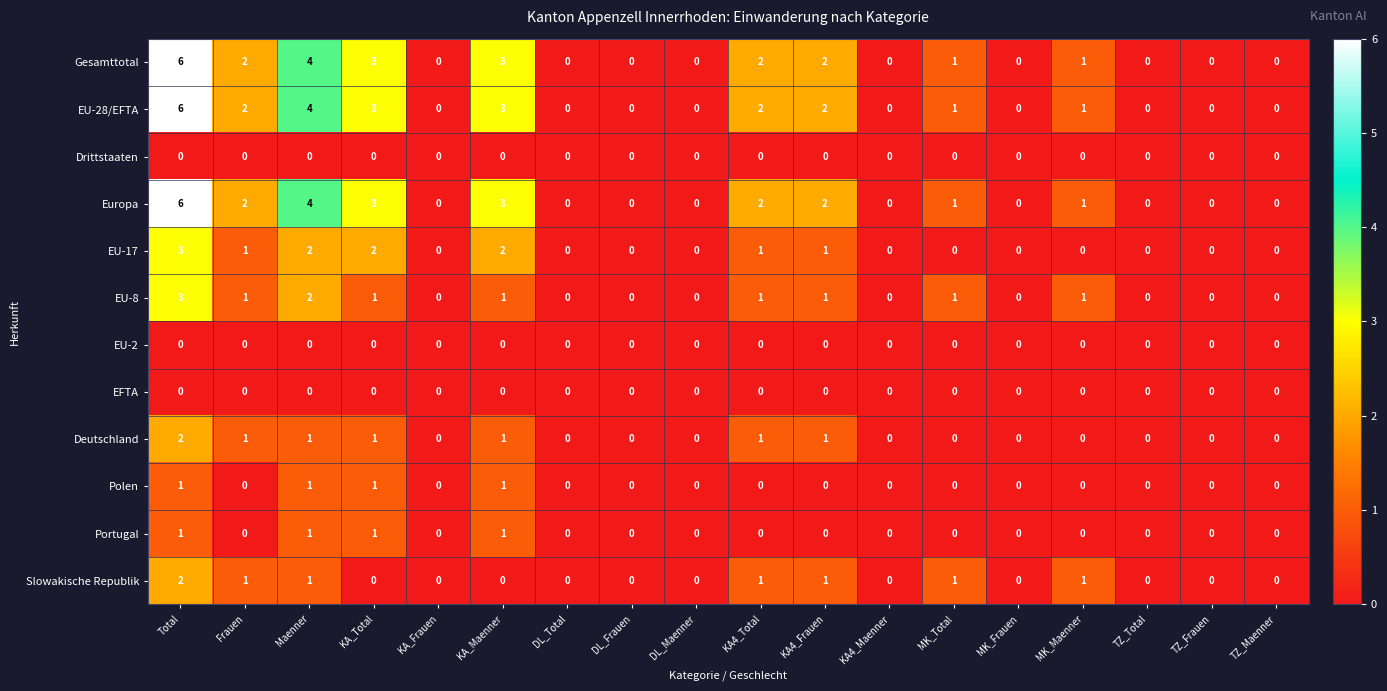

The value of Gesamttotal at KA4_Total is 3. True or false?

False